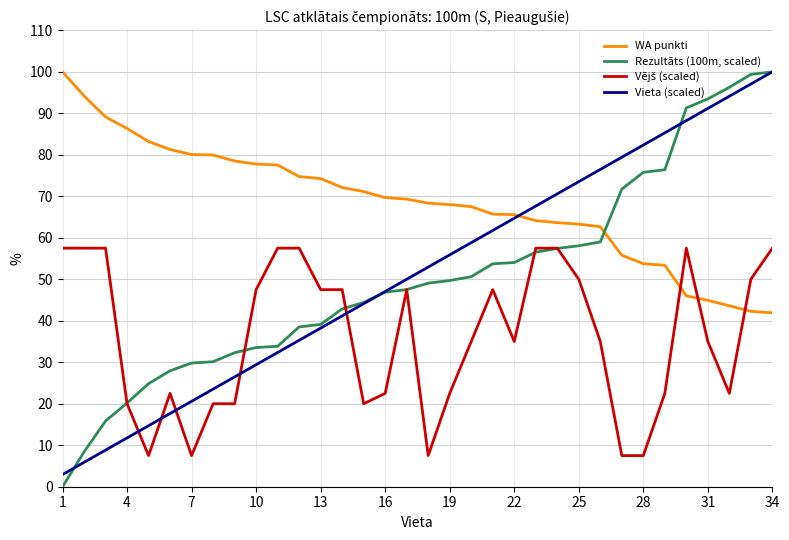

What is the maximum value shown in the chart?

100.0